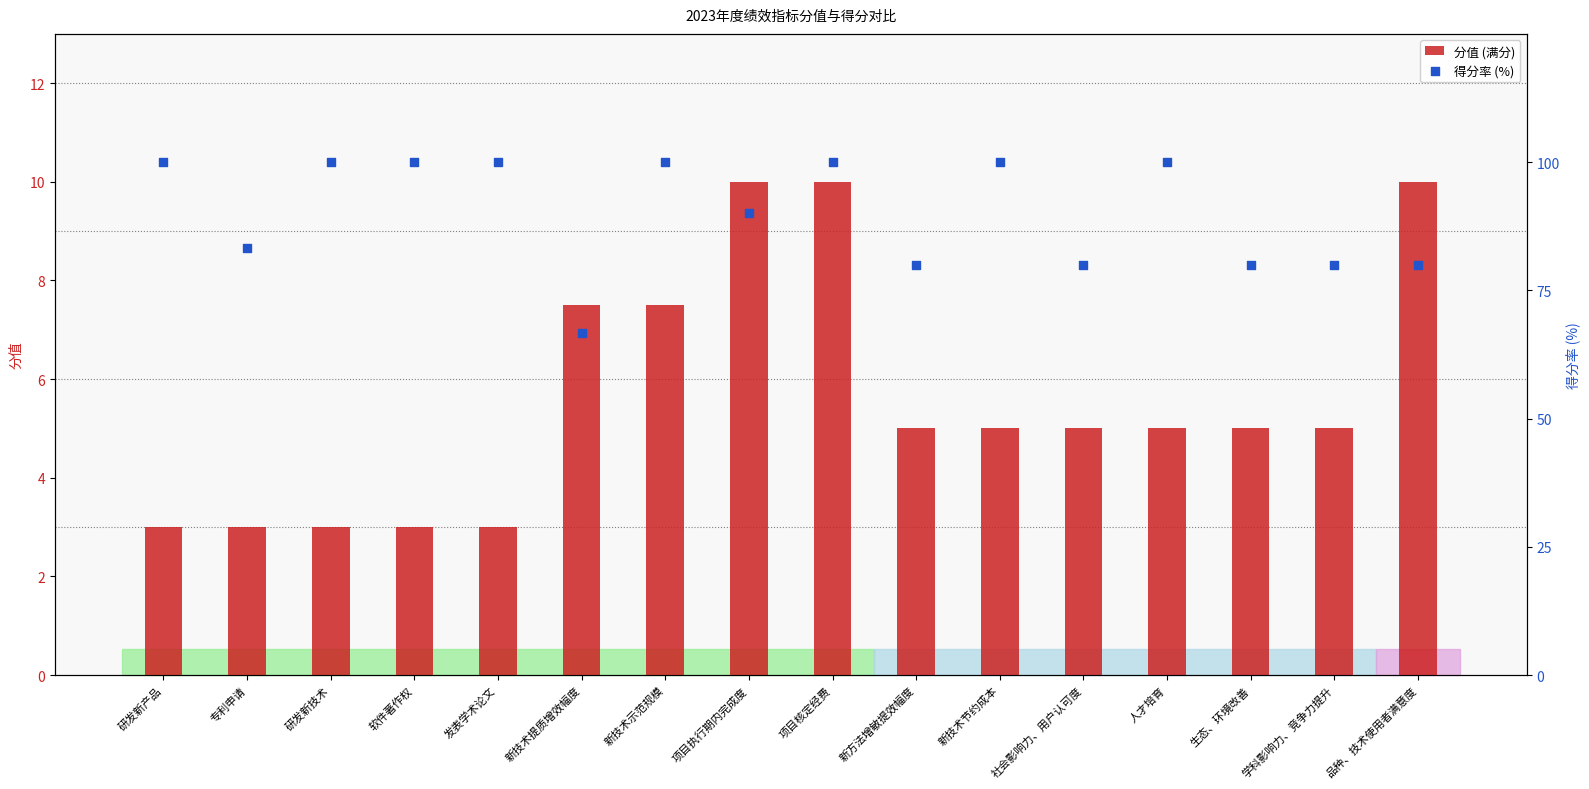

Which series has the largest total across all categories?

得分(%)